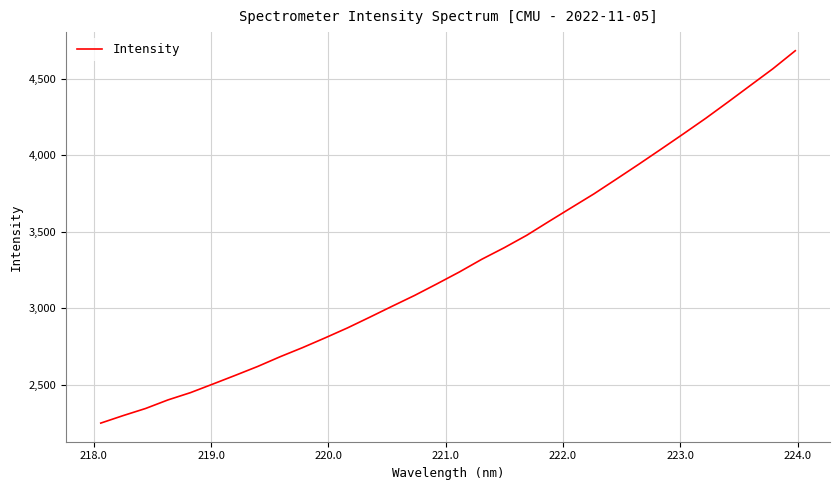

What is the maximum value shown in the chart?

4685.3